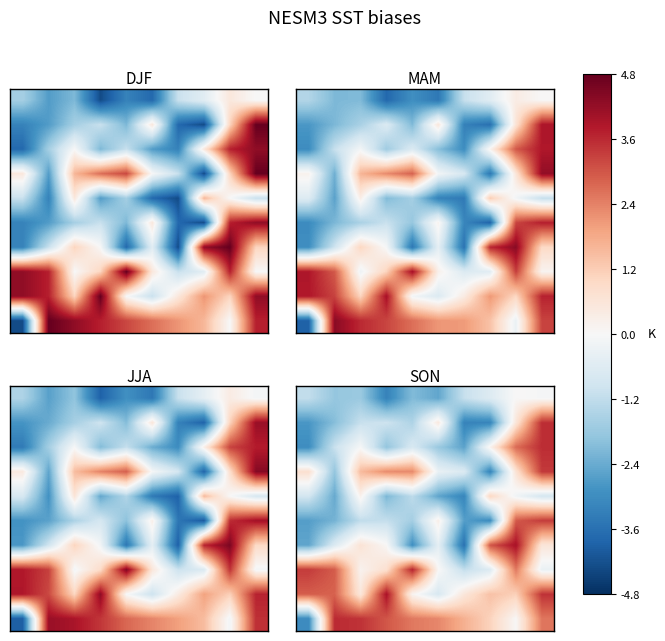

What is the total value across all series at 3?

0.7